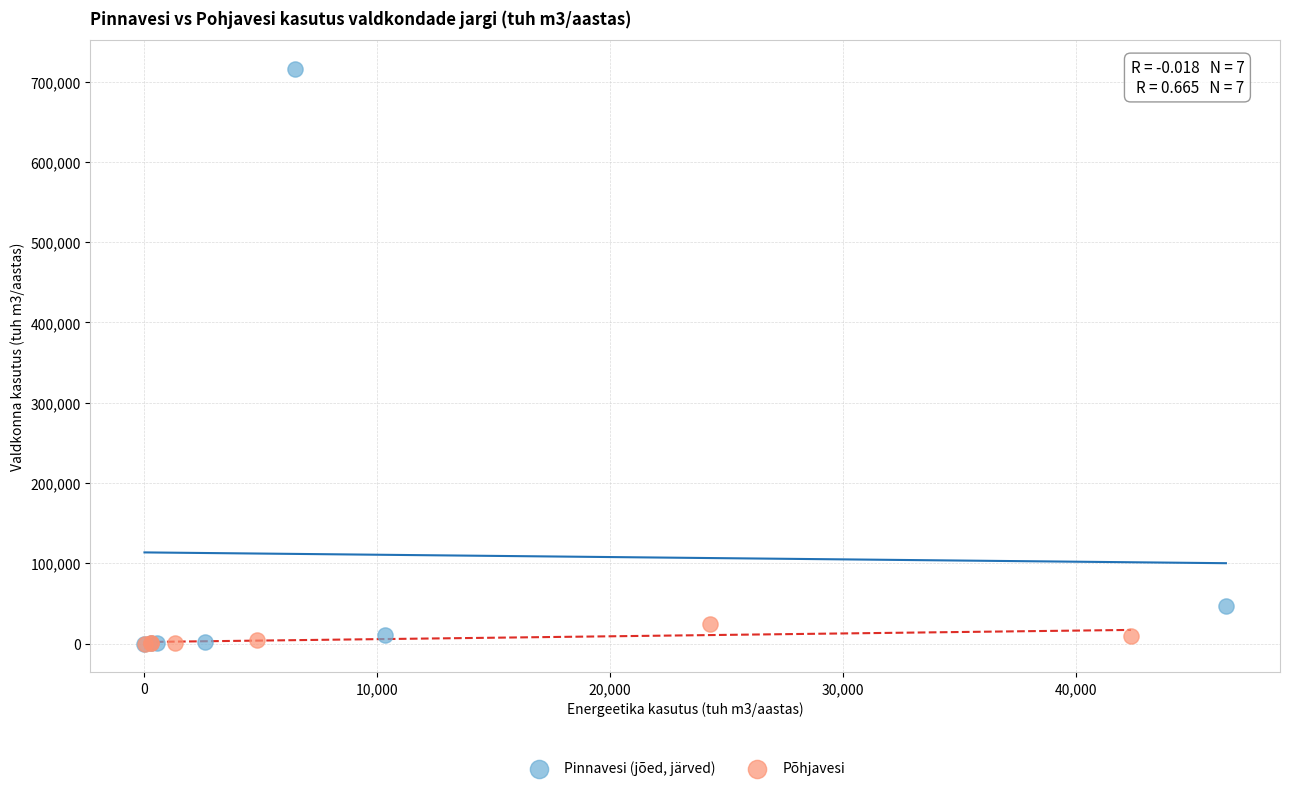

Which series has the widest spread of Y values?

Pinnavesi (jõed, järved)